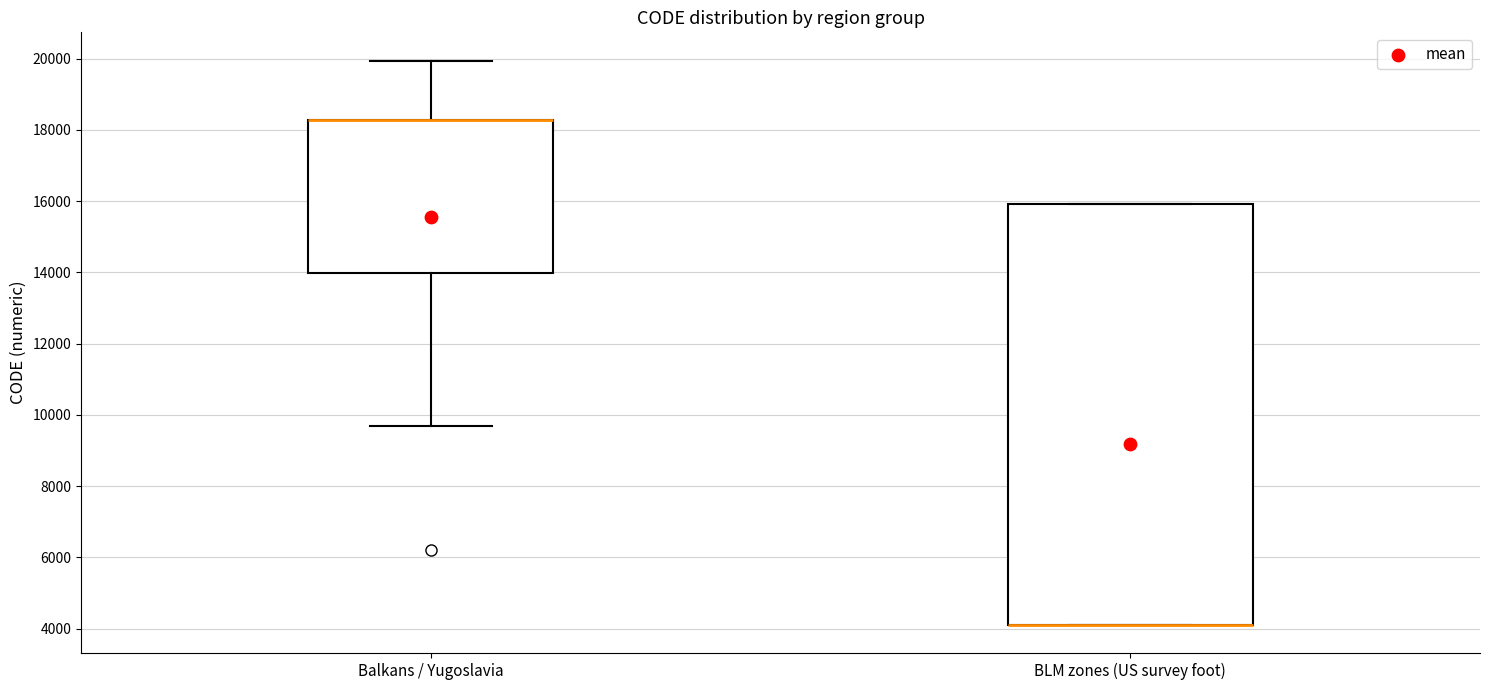

Comparing the boxes themselves (not the whiskers), which one is the tallest?

BLM zones (US survey foot)